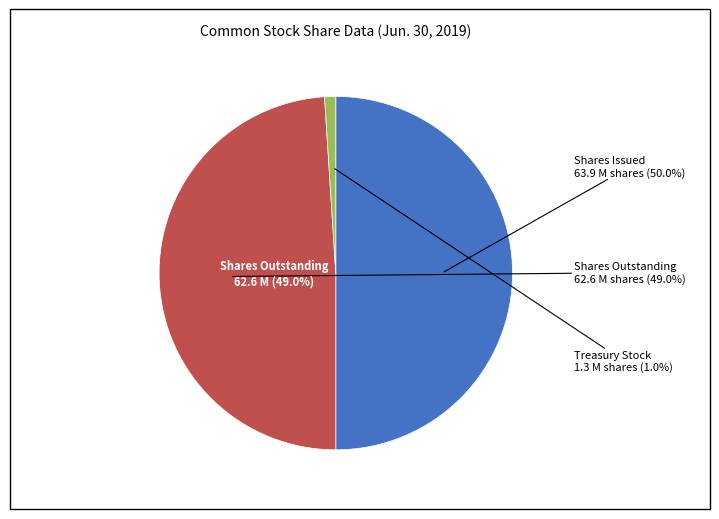

How many slices are in this pie chart?

3